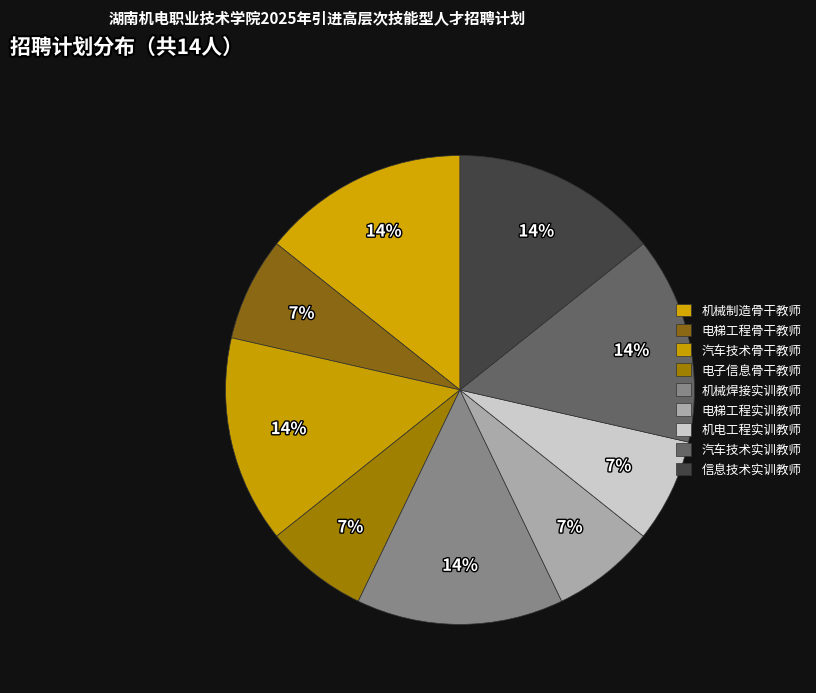

Approximately how many times larger is the value at 机电工程实训教师 compared to 汽车技术骨干教师?

0.5